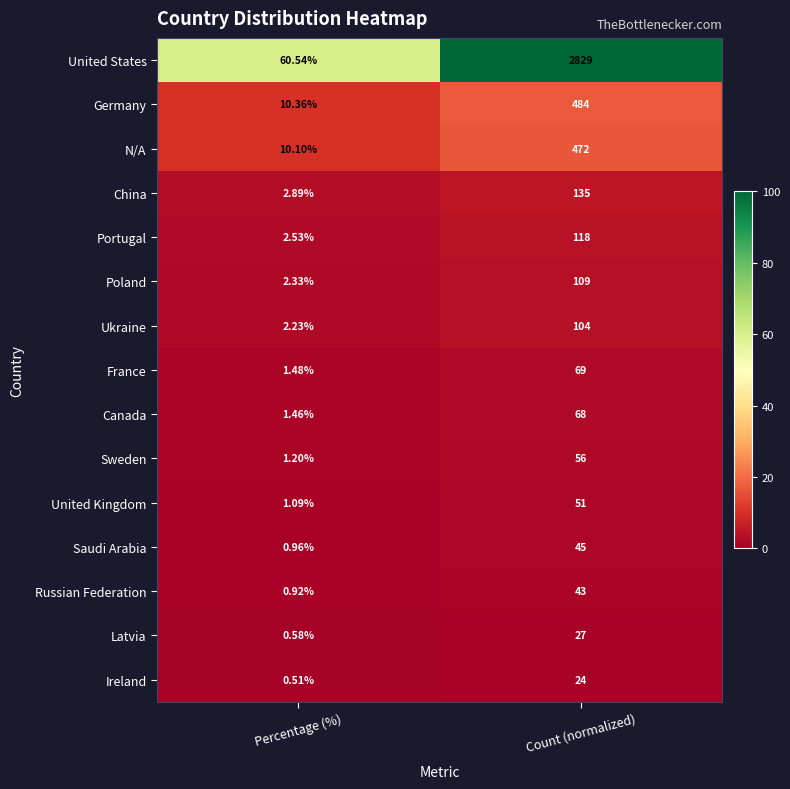

Which series changed the most between Percentage (%) and Count (normalized)?

United States